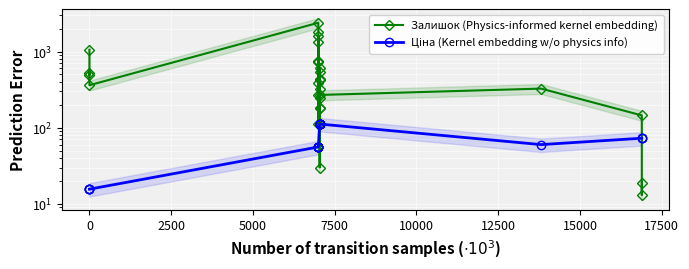

True or false: Залишок (Physics-informed kernel embedding) has more than 0 interior local peaks.

True